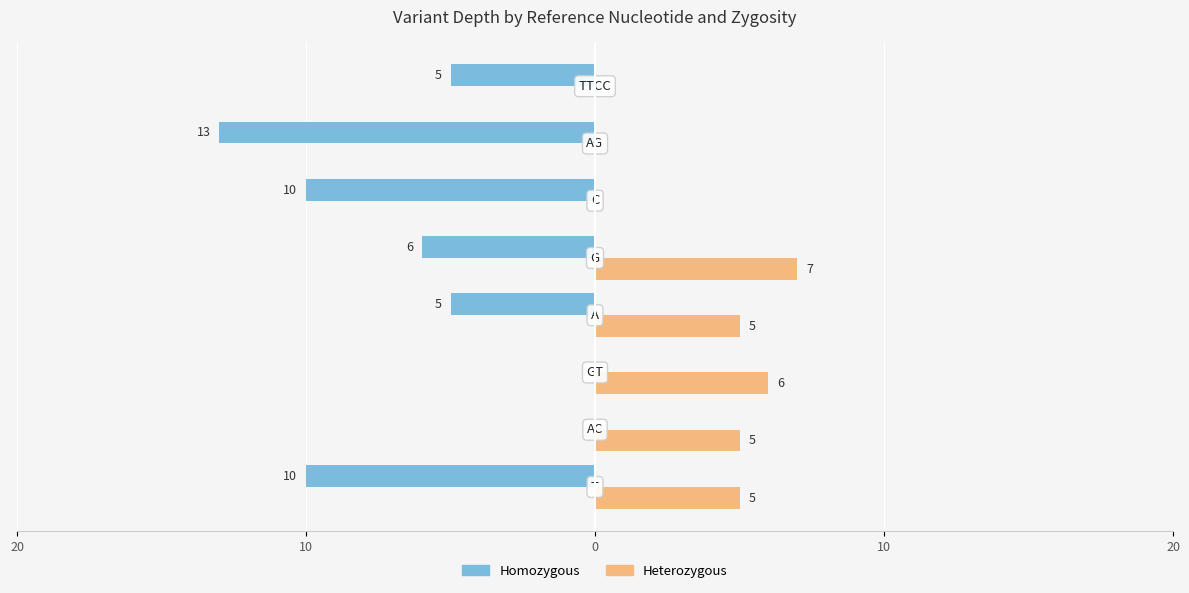

Count the number of data series in this chart.

2